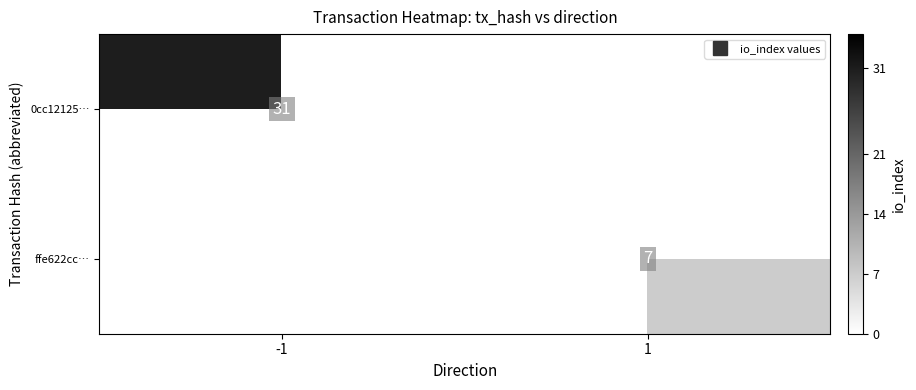

What is the average value of the ffe622cc… series?

4